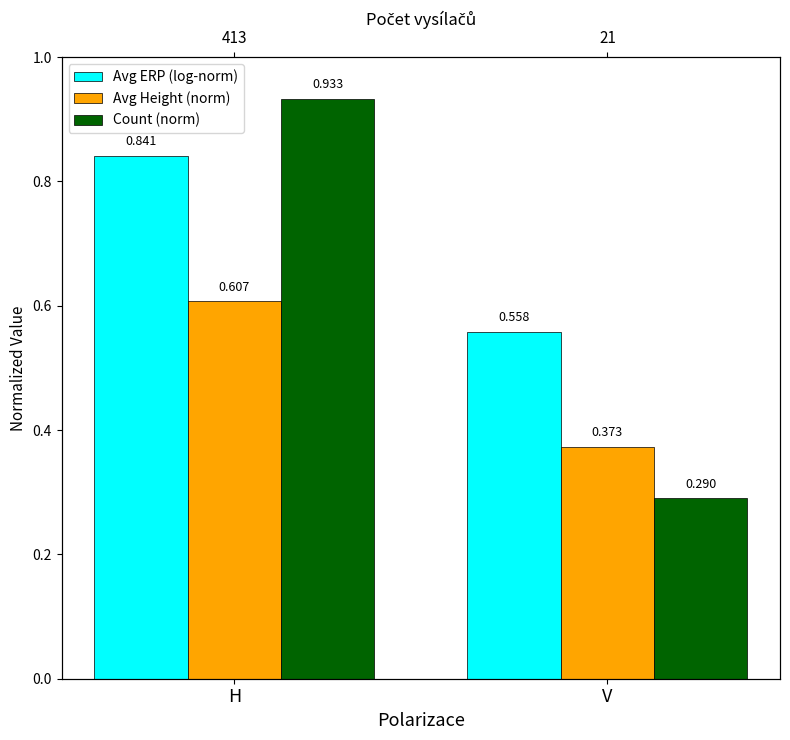

What is the spread (max minus min) of values at H?

0.3